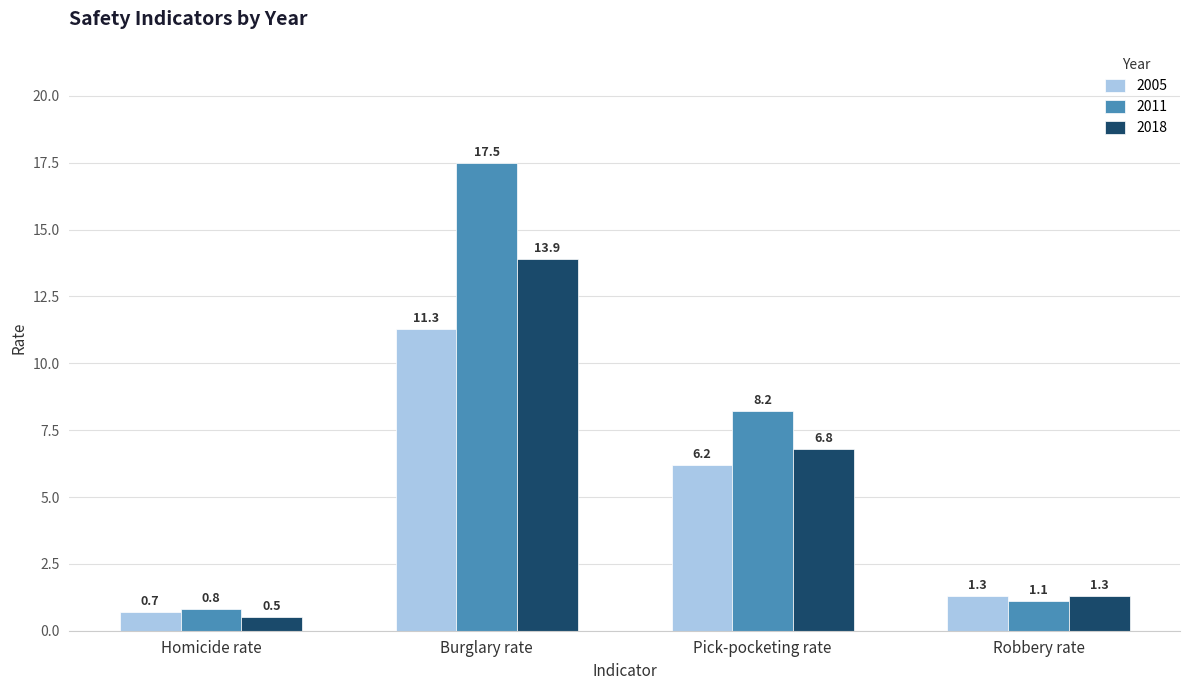

At Pick-pocketing rate, list the series in order from largest to smallest.

2011, 2018, 2005